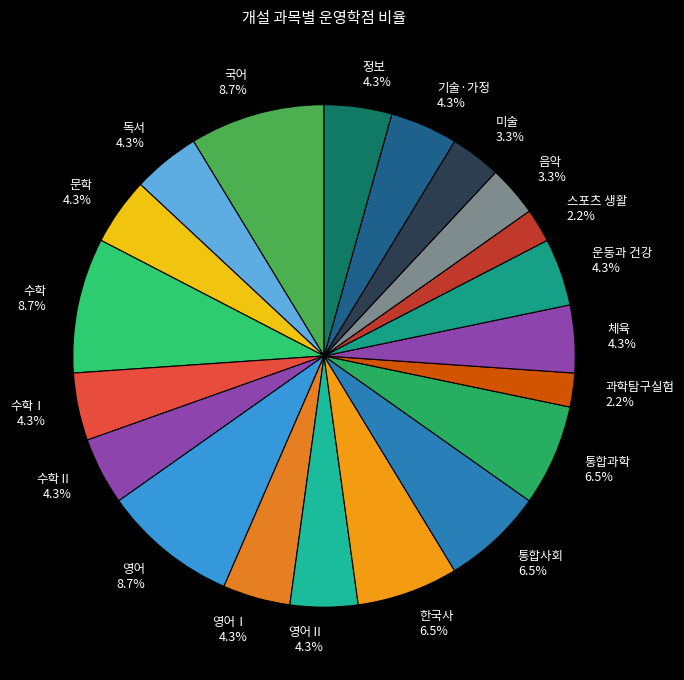

What is the ratio of the value at 수학 to the value at 스포츠 생활?

4.0